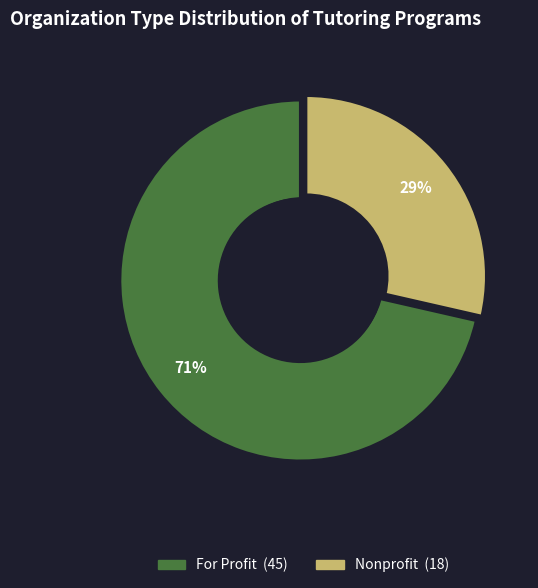

What is the ratio of the value at Nonprofit to the value at For Profit?

0.4